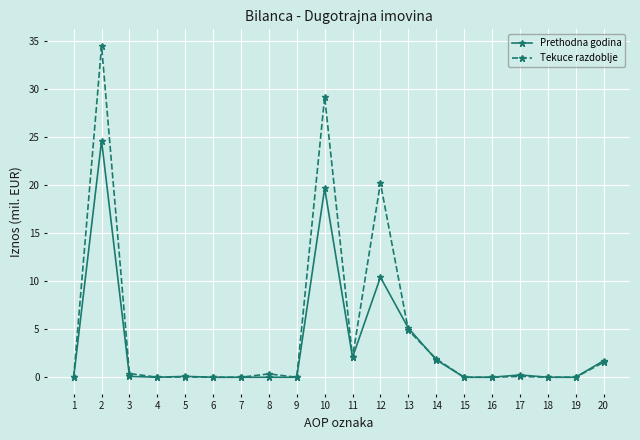

What are all the series names shown in the legend?

Prethodna godina, Tekuce razdoblje